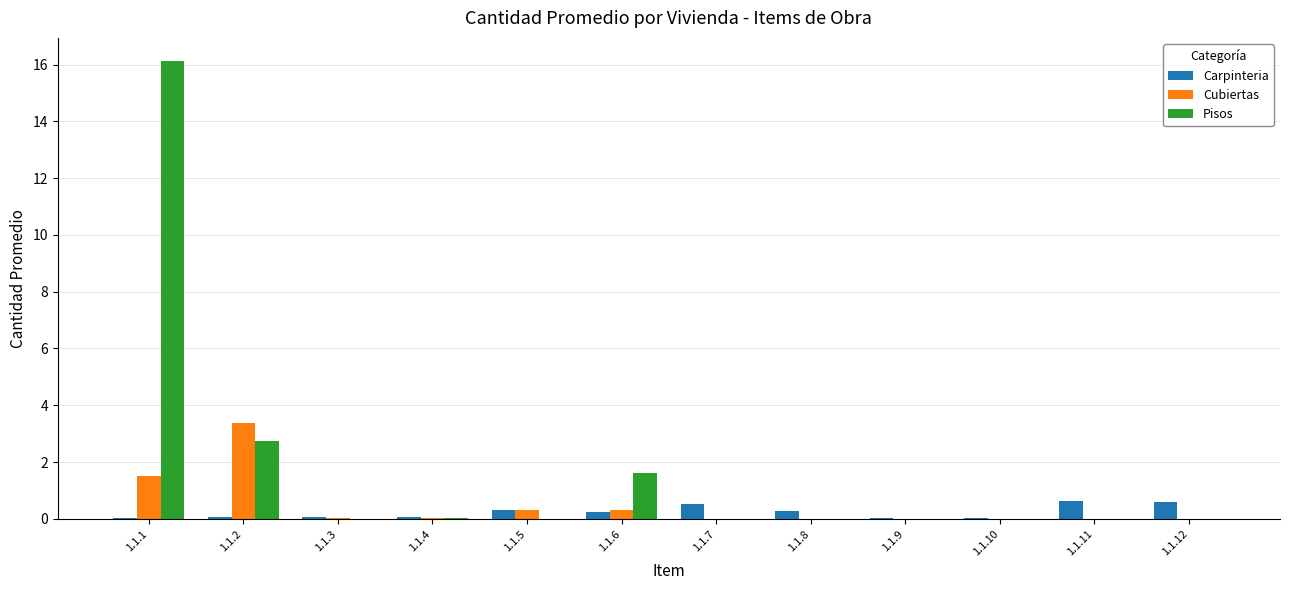

What are all the series names shown in the legend?

Carpinteria, Cubiertas, Pisos